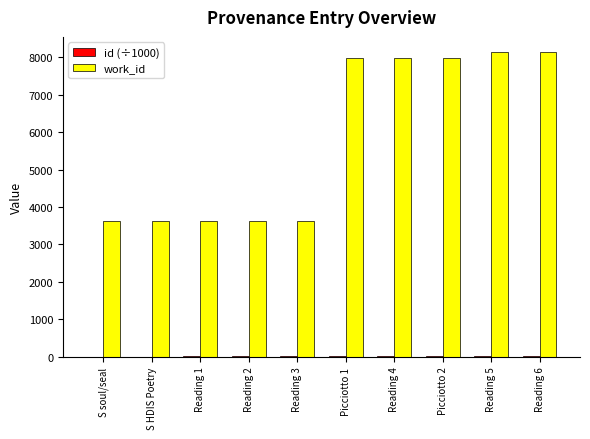

What is the maximum value for work_id?

8134.0